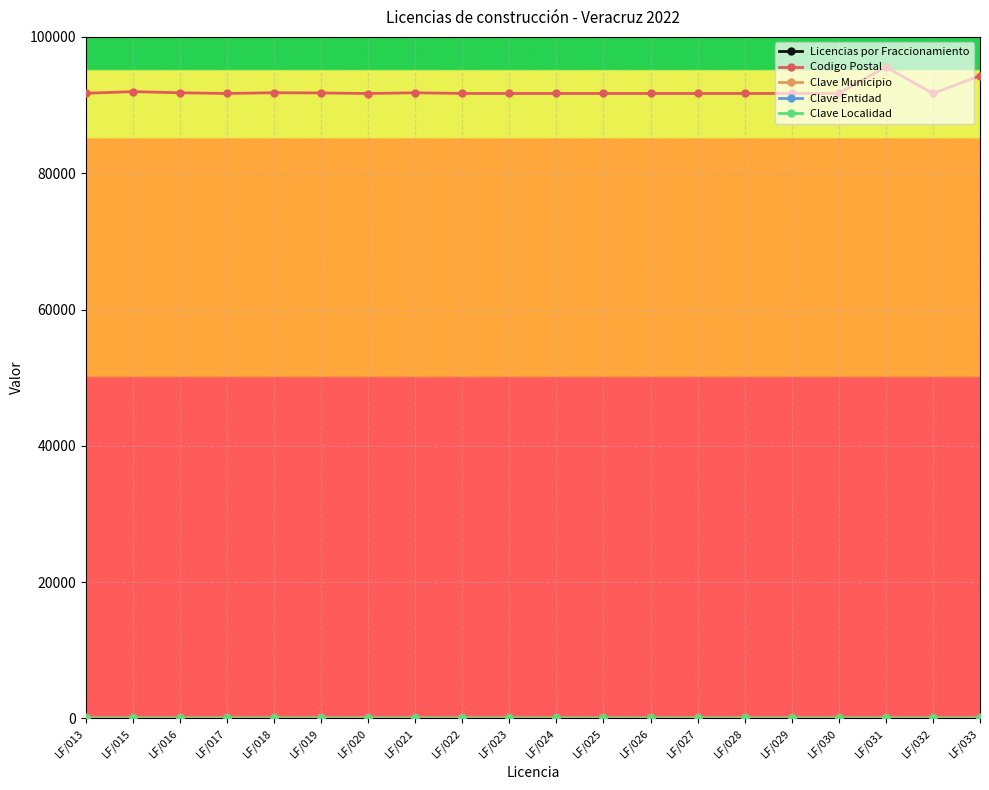

True or false: Clave Localidad has more than 1 interior local peaks.

False